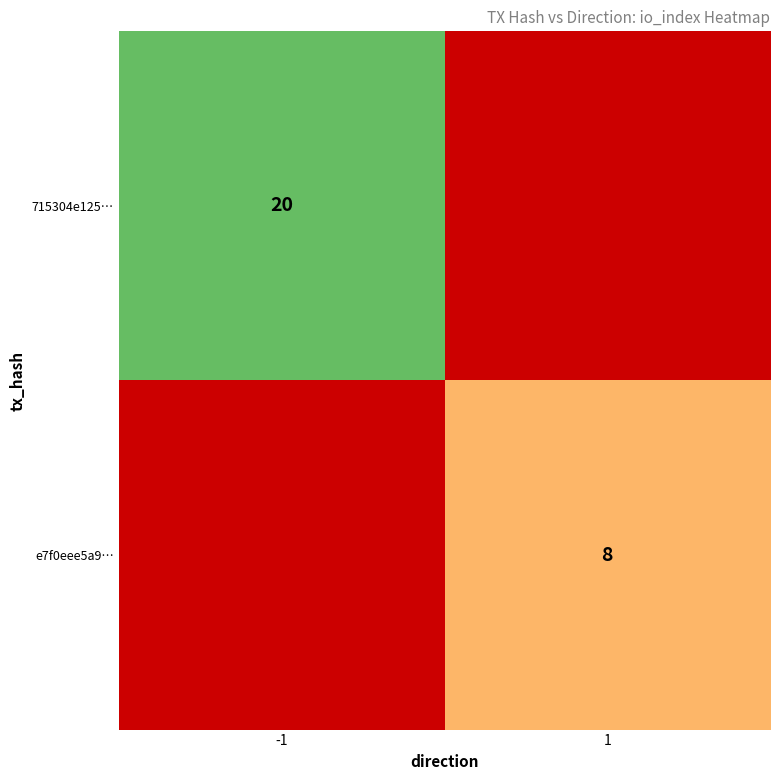

True or false: 715304e125… has a value of 20 at -1.

True